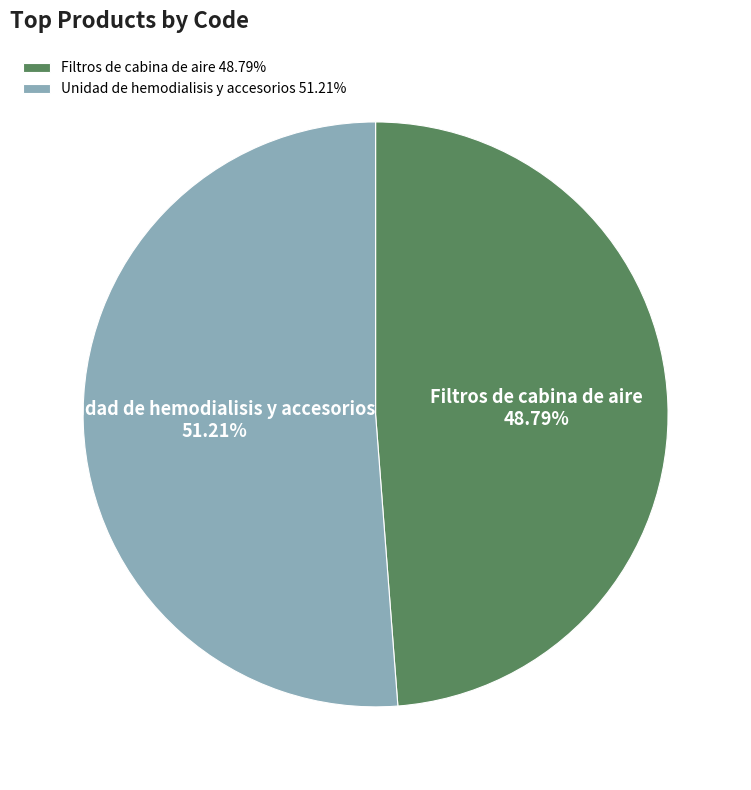

What portion of the pie excludes Unidad de hemodialisis y accesorios?

48.8%